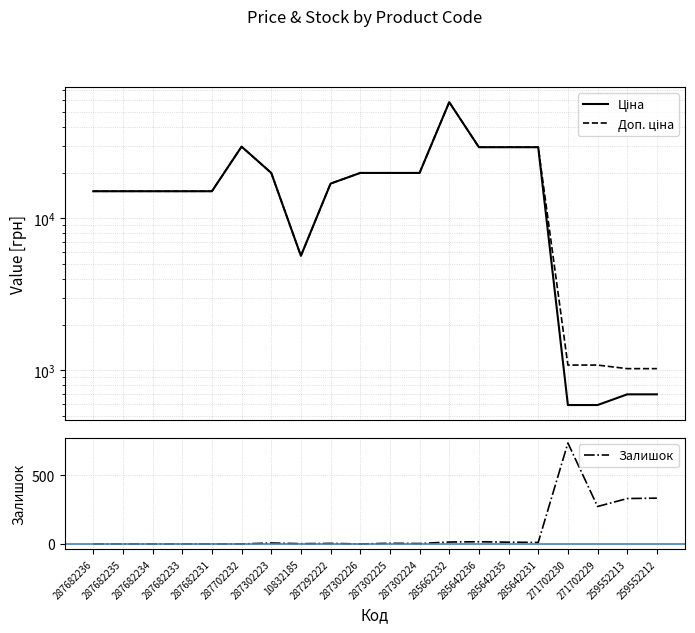

True or false: Ціна has a value of 29747.2 at 287702232.

True